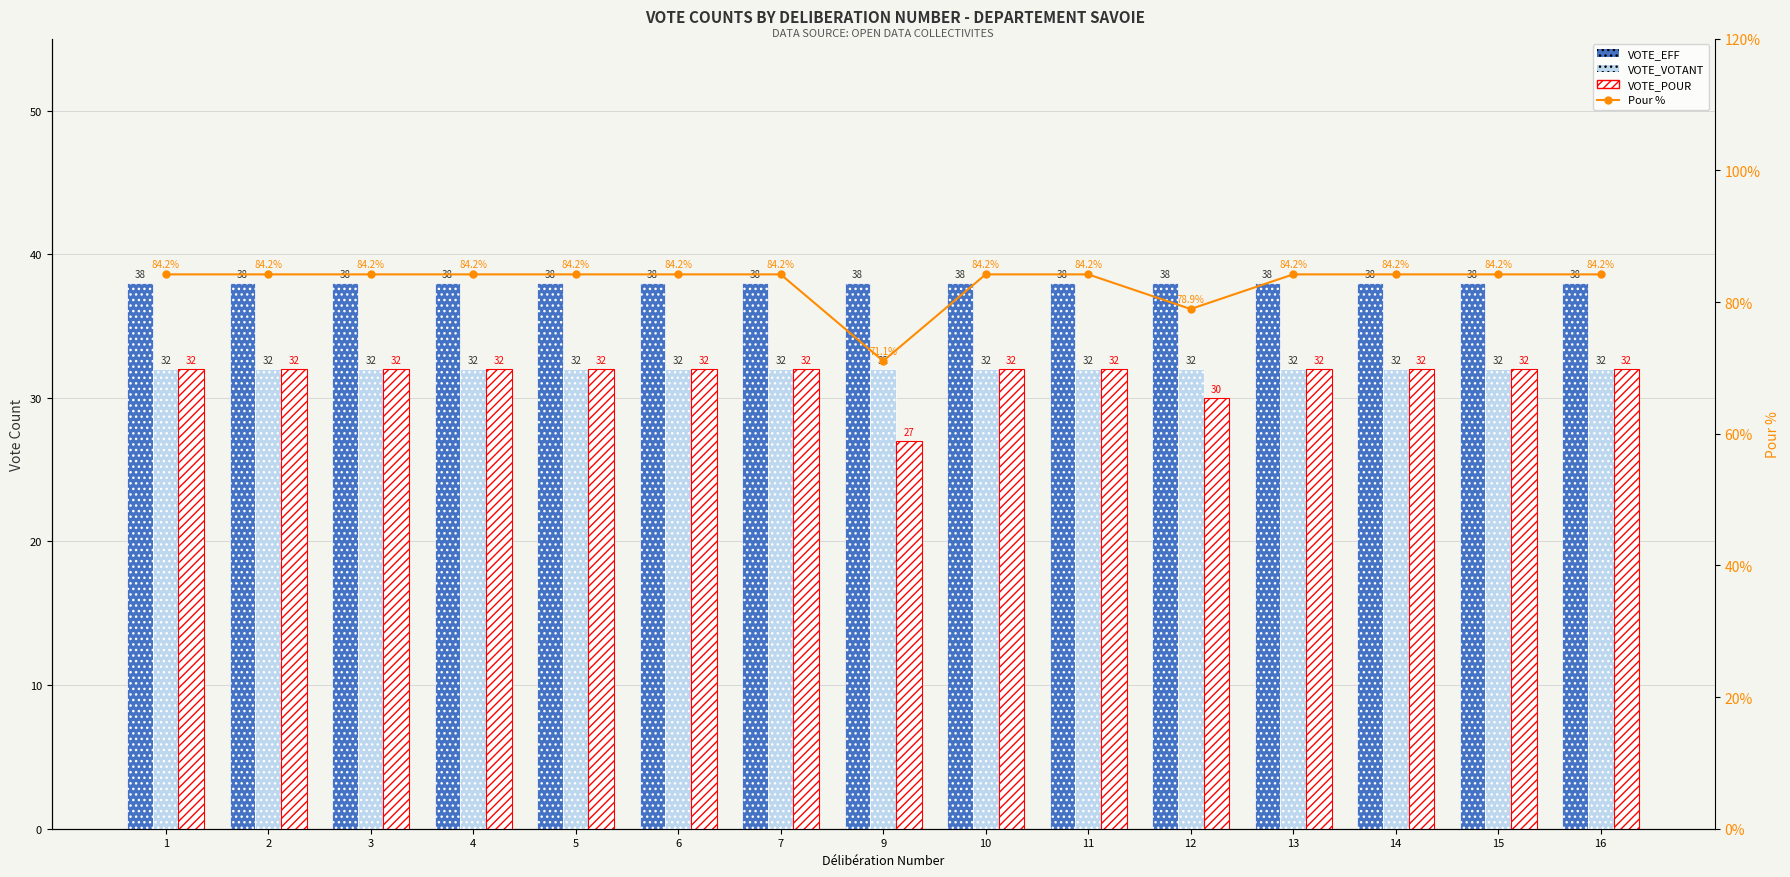

Is the value of VOTE_EFF at 7 greater than the value of VOTE_VOTANT at 10?

Yes